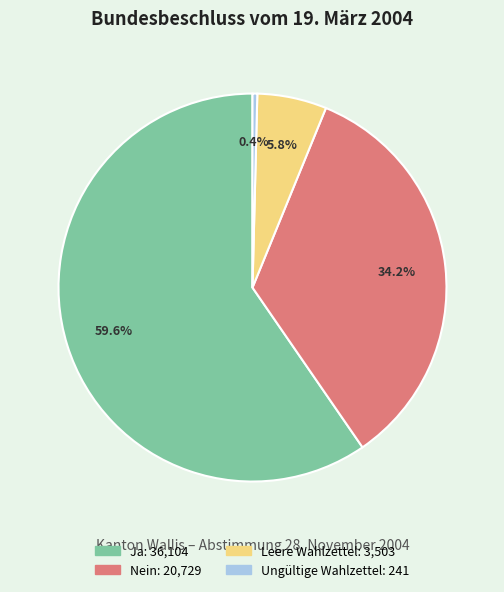

Rank the categories by value from lowest to highest.

Ungültige Wahlzettel, Leere Wahlzettel, Nein, Ja